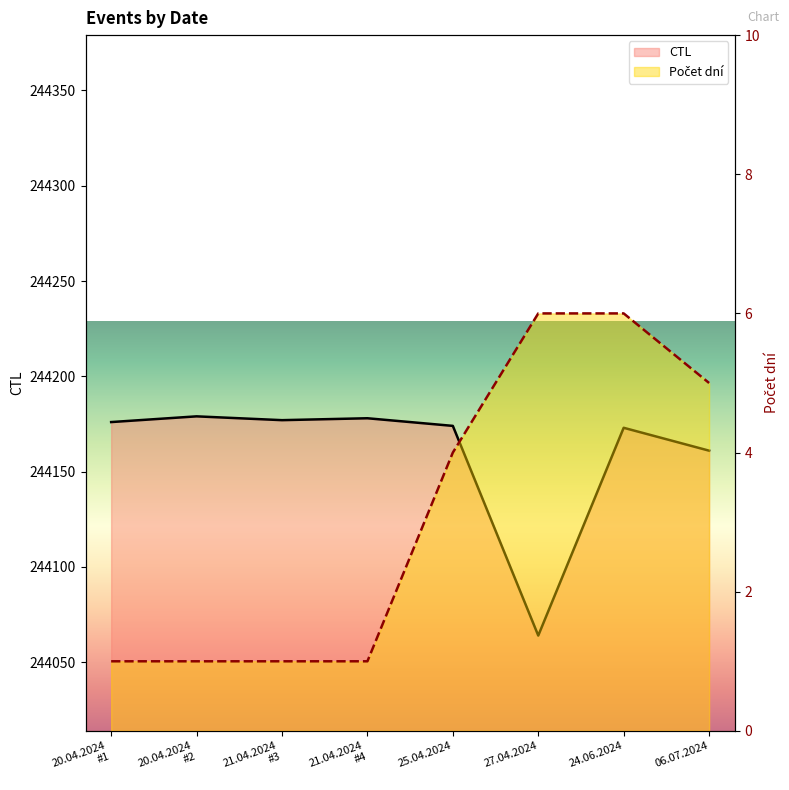

Rank the categories by CTL value from highest to lowest.

20.04.2024
#2, 21.04.2024
#4, 21.04.2024
#3, 20.04.2024
#1, 25.04.2024, 24.06.2024, 06.07.2024, 27.04.2024